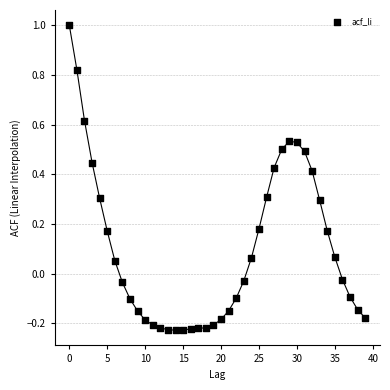

What is the range of Y values (max minus min)?

1.2